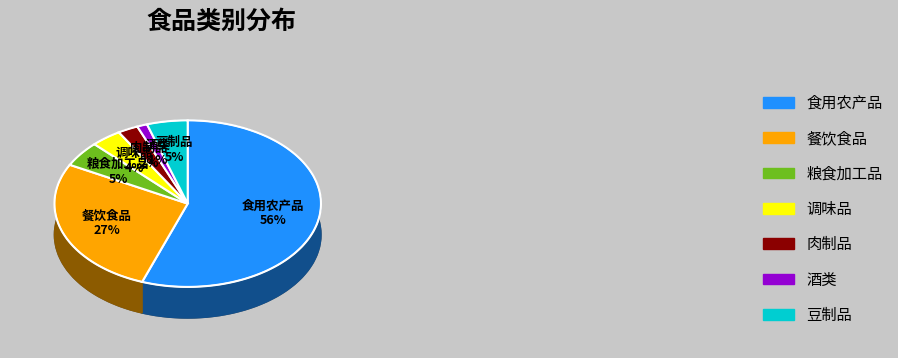

Which slice is the smallest?

酒类